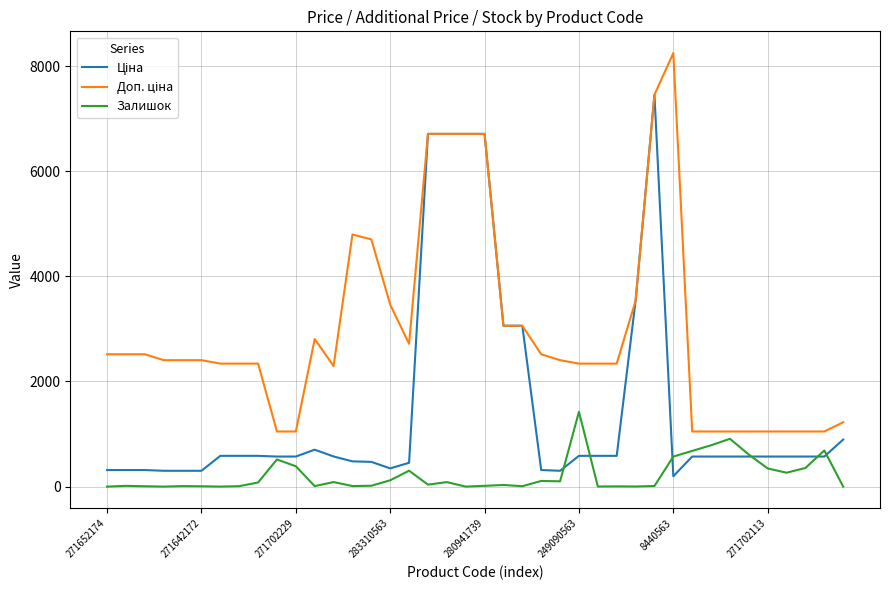

What is the greatest value displayed?

8248.8